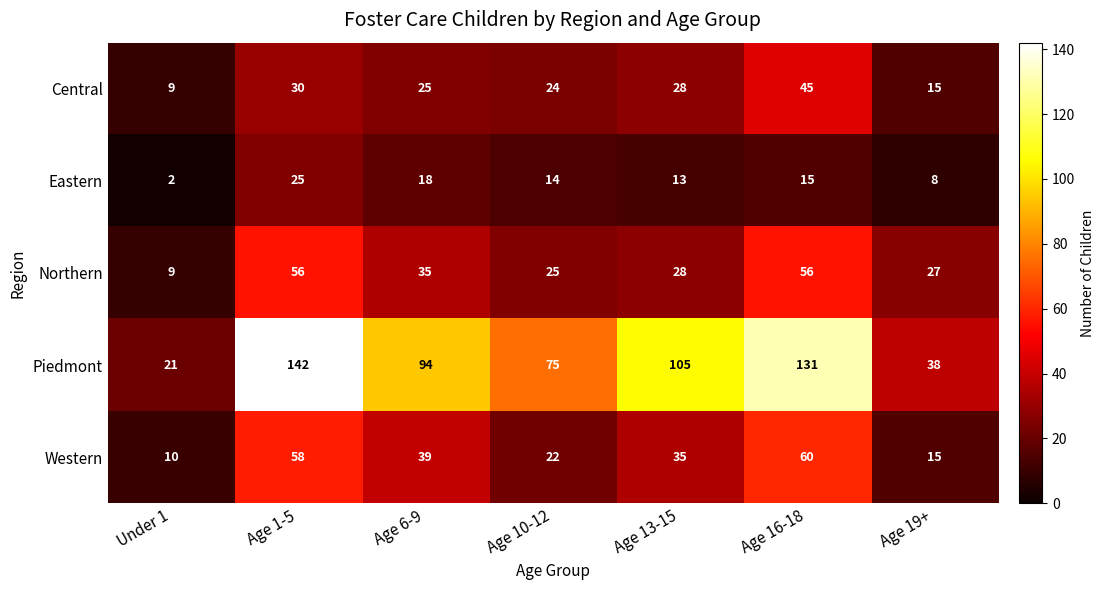

What is the maximum value shown in the chart?

142